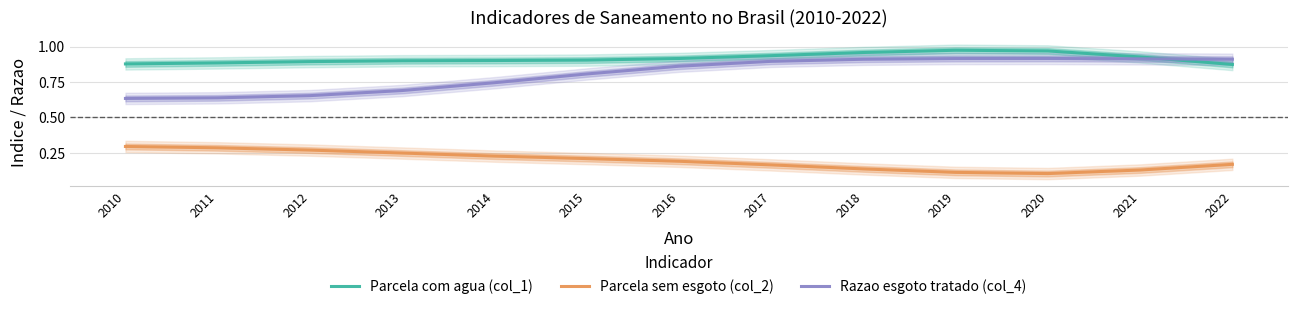

What is the minimum value for Parcela sem esgoto (col_2)?

0.1